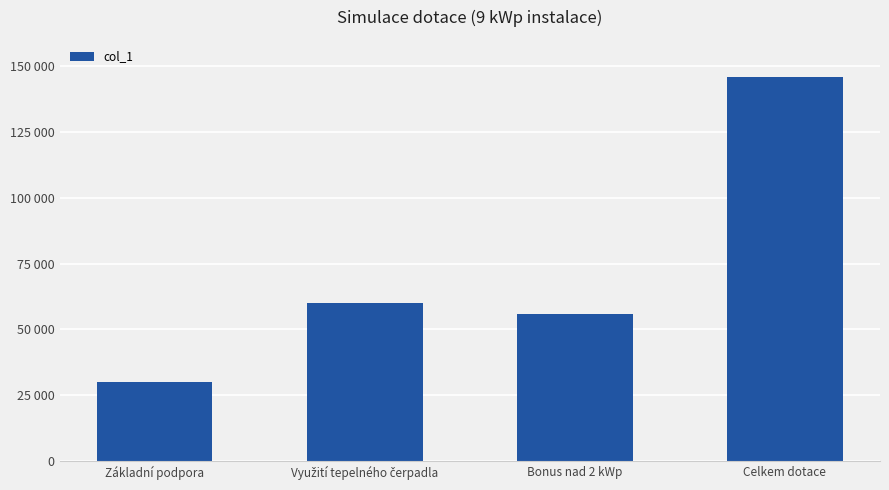

Are the bars horizontal?

No